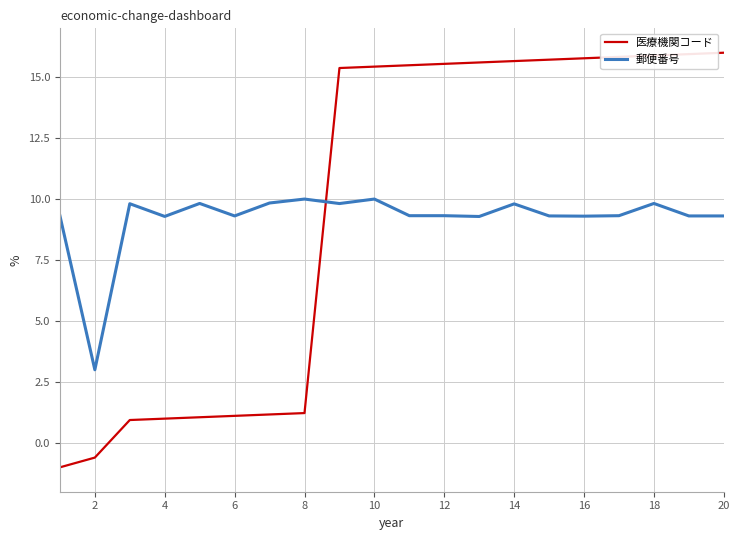

What is the minimum value for 郵便番号?

3.0